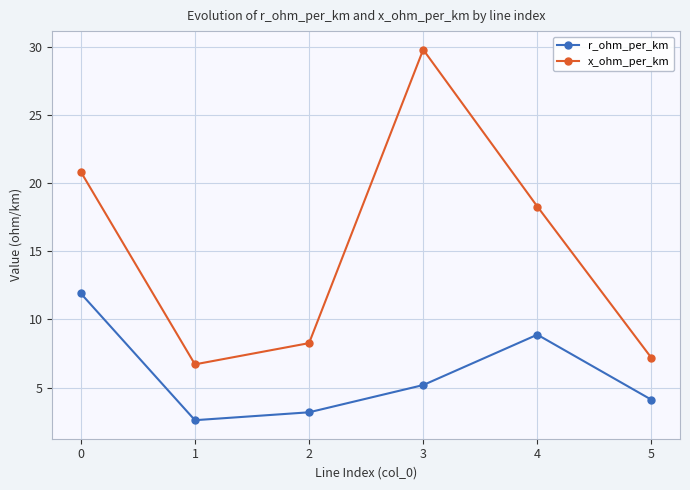

What is the value of the x_ohm_per_km point at the 5th from the left?

18.3